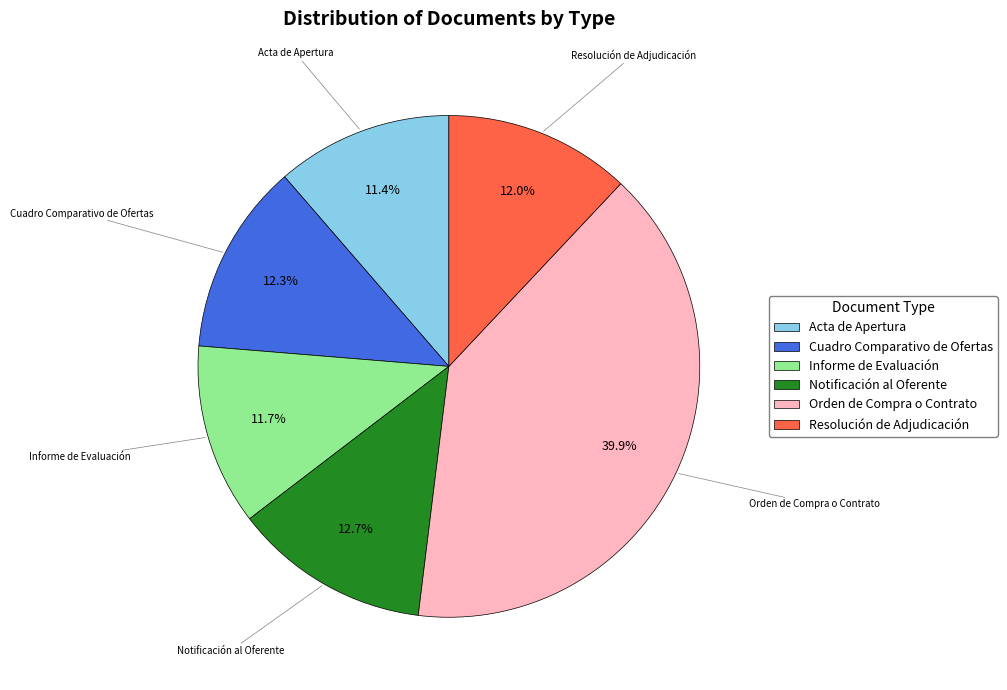

What is the total percentage of Informe de Evaluación and Notificación al Oferente?

24.4%